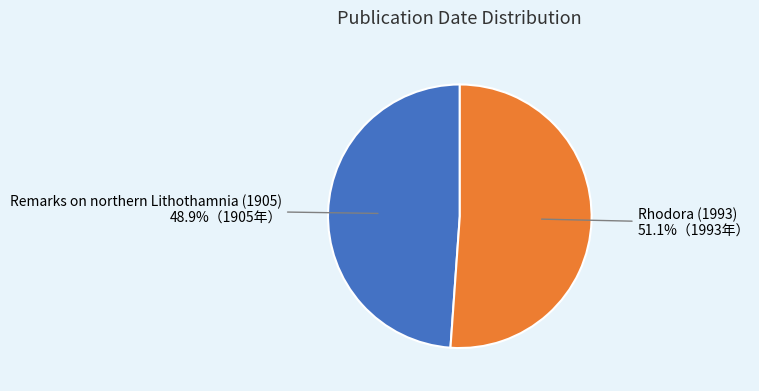

To the nearest percent, what portion does Rhodora (1993) represent?

51%